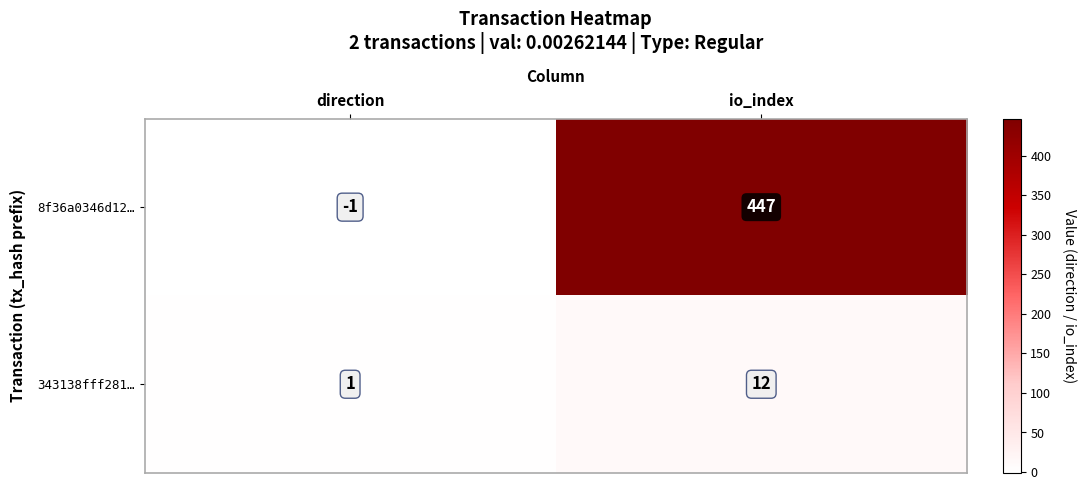

Which series has the largest range (max minus min)?

8f36a0346d12…